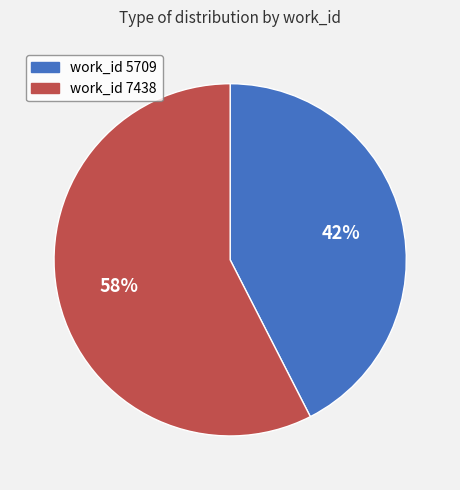

Is there a majority slice in this chart?

Yes